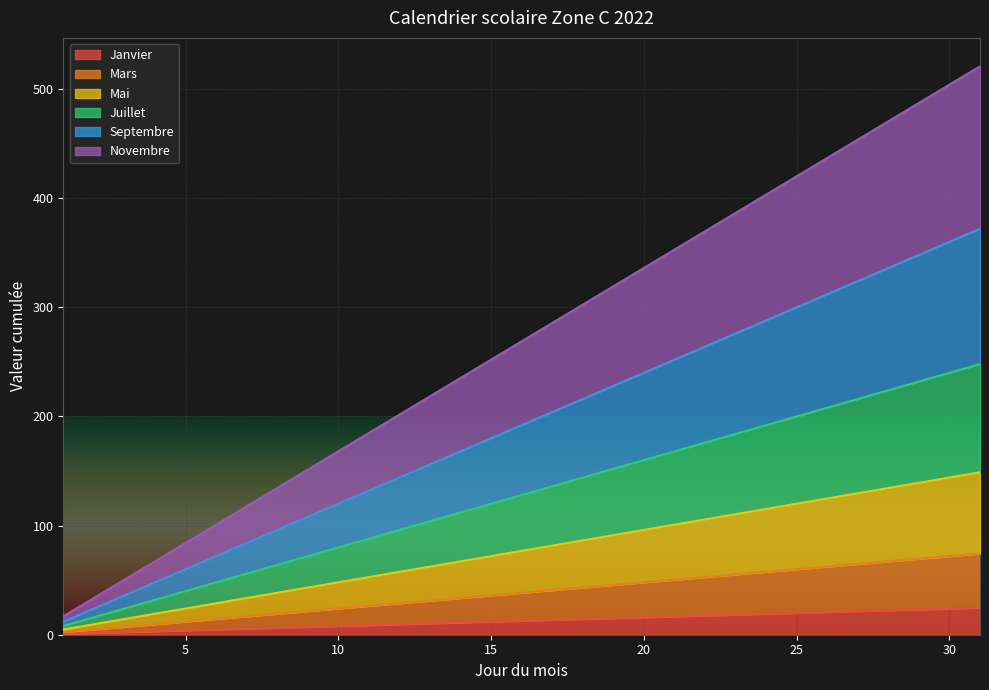

What is the value of the Septembre point at the 2nd from the left?

4.8